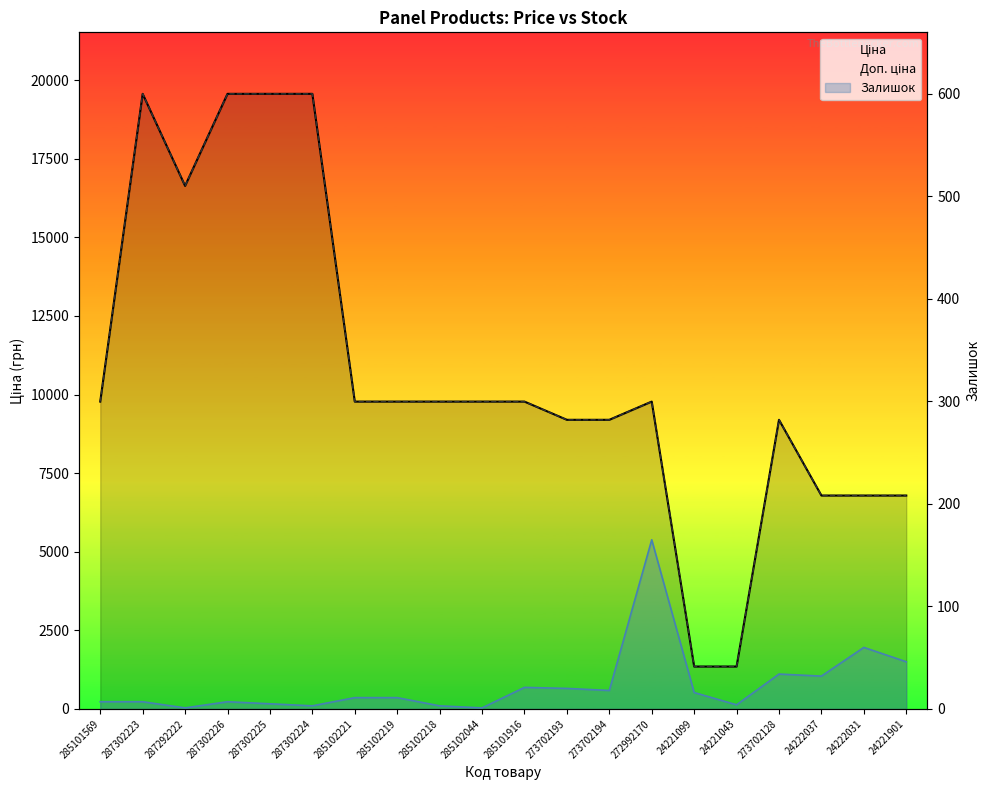

What is the difference between the maximum and minimum values in the Залишок series?

164.0